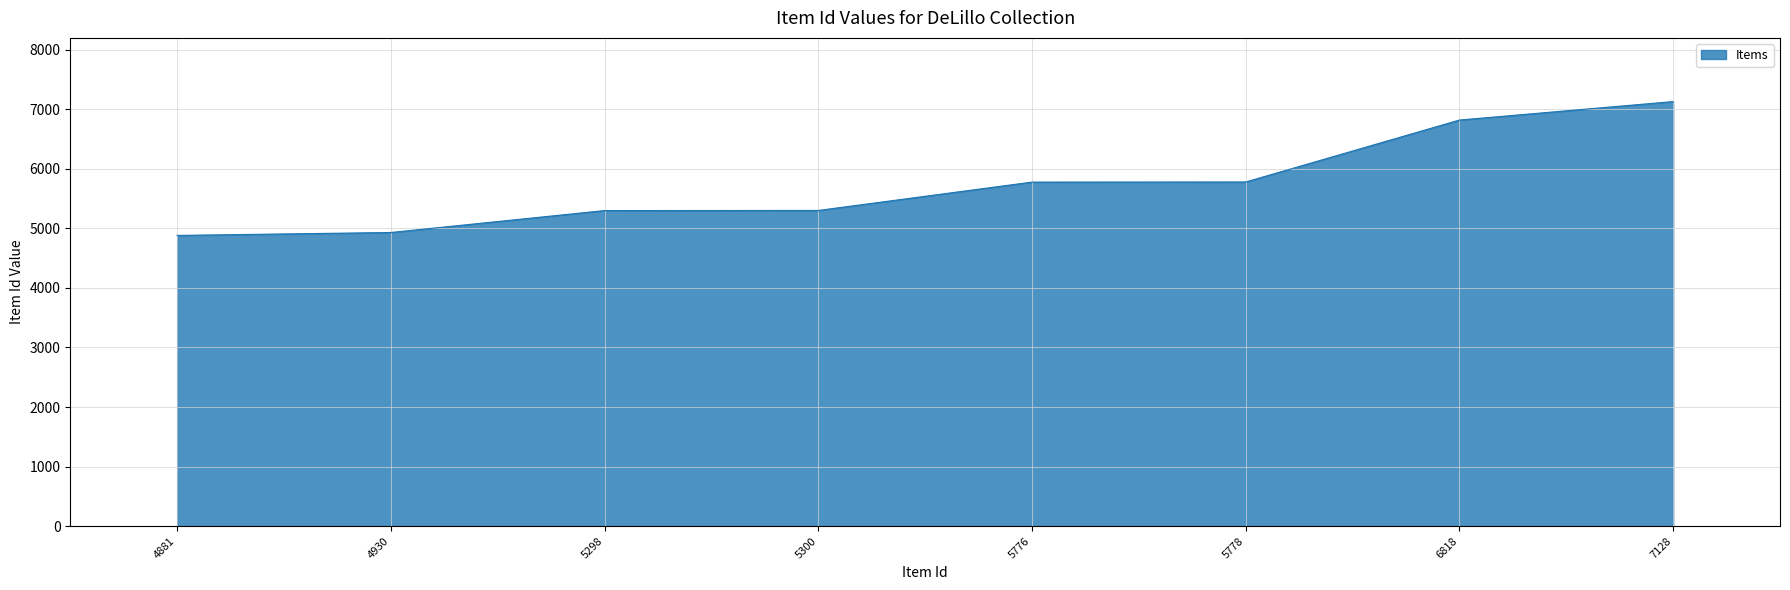

Between 5300 and 4930, which is larger?

5300